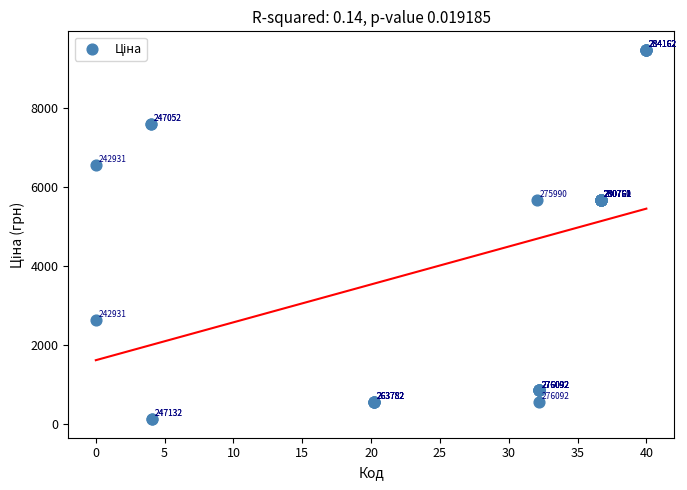

What Y value in the scatter plot is closest to 4797?

5673.8